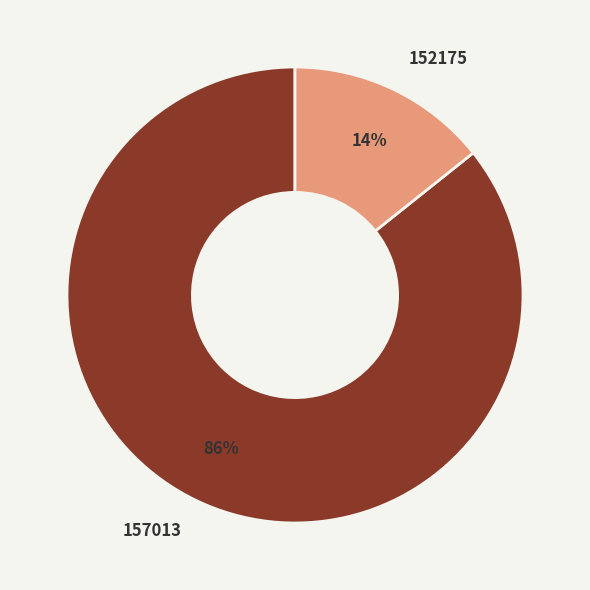

Combined, do 157013 and 152175 account for over 50%?

Yes